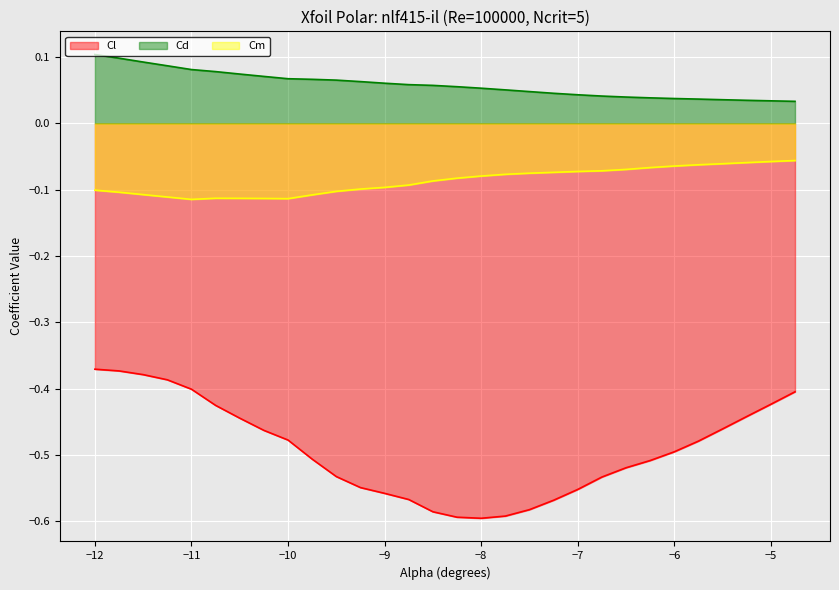

What is the total value across all series at -6.75?

-0.6